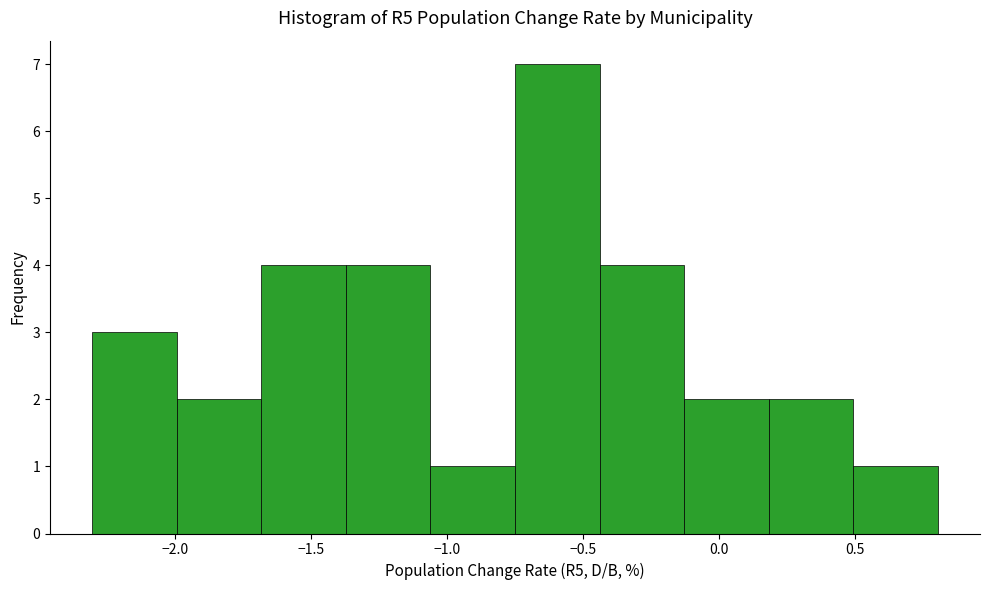

Reading left to right, list every bar in this chart as the range it spans on the x-axis followed by its height. Neither the bar edges nor the heights are printed on the chart, so give them approximately, as read against the axes.

-2.30 to -2.00: 3
-2.00 to -1.70: 2
-1.70 to -1.35: 4
-1.35 to -1.05: 4
-1.05 to -0.75: 1
-0.75 to -0.45: 7
-0.45 to -0.15: 4
-0.15 to 0.20: 2
0.20 to 0.50: 2
0.50 to 0.80: 1